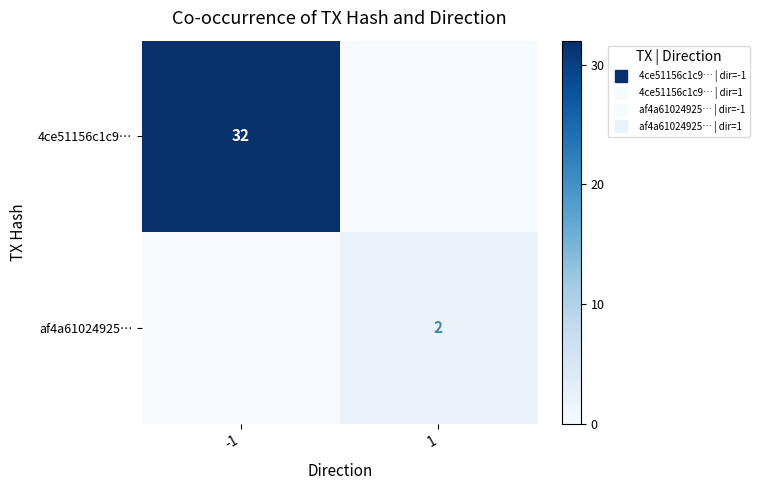

The value of af4a61024925… at -1 is 1. True or false?

False